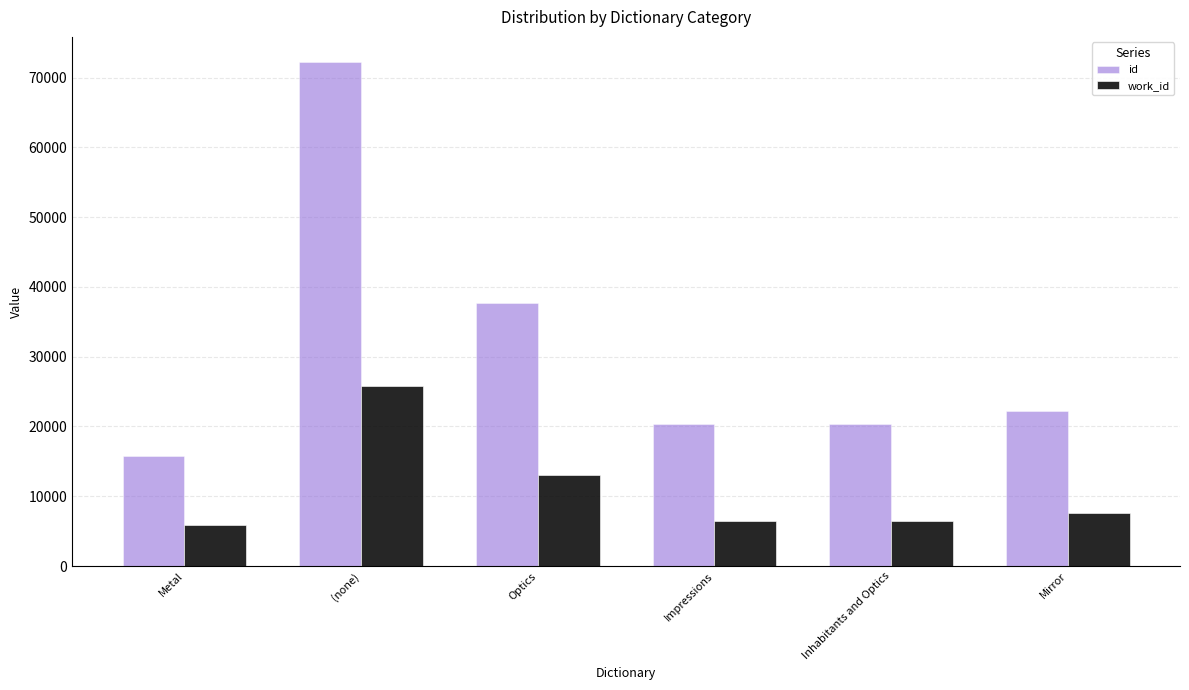

What is the total value across all series at Inhabitants and Optics?

26860